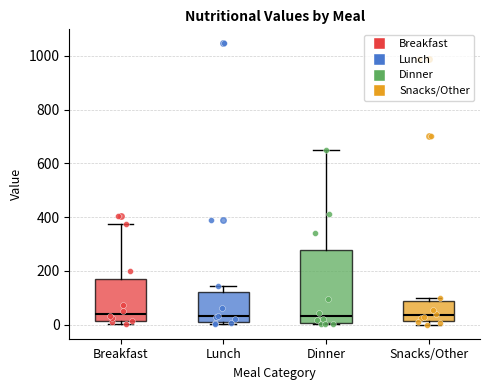

Where does the median line of the box for Breakfast sit on the y-axis? The values are not printed on the chart, so give them approximately, as read against the axis.

40